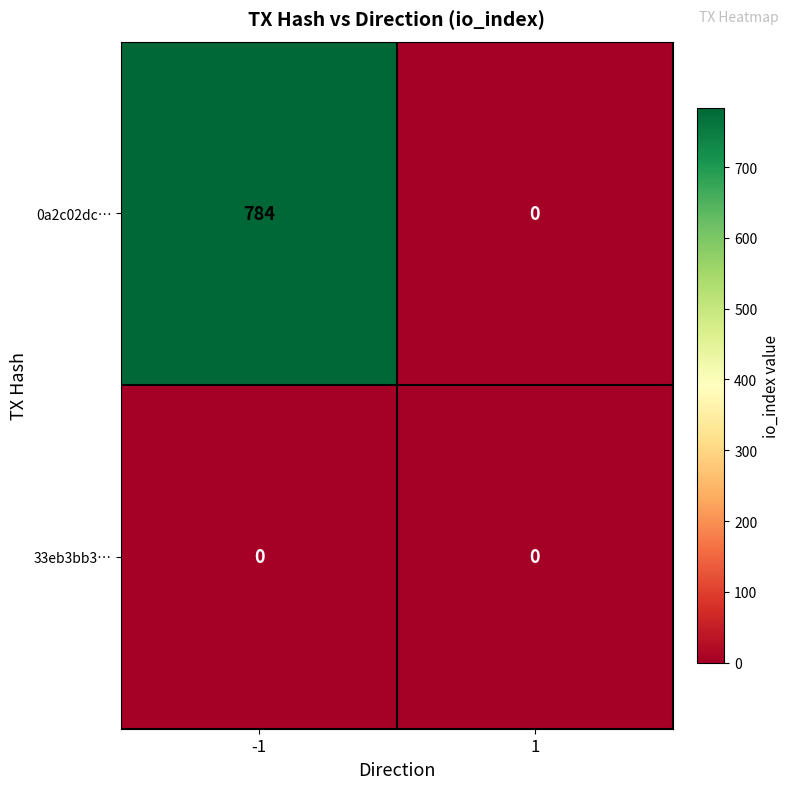

Reading left to right, extract all data points from this chart.

0a2c02dc…: -1=784	1=0
33eb3bb3…: -1=0	1=0